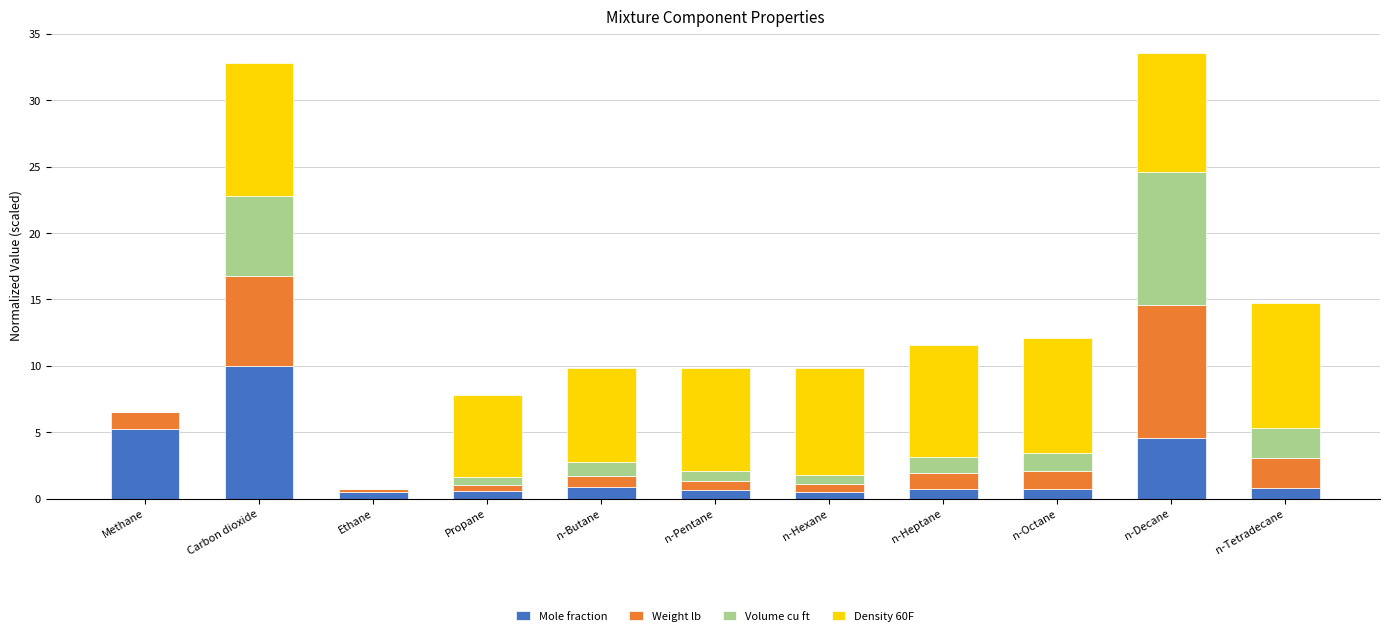

At which label does Mole fraction reach its peak?

Carbon dioxide